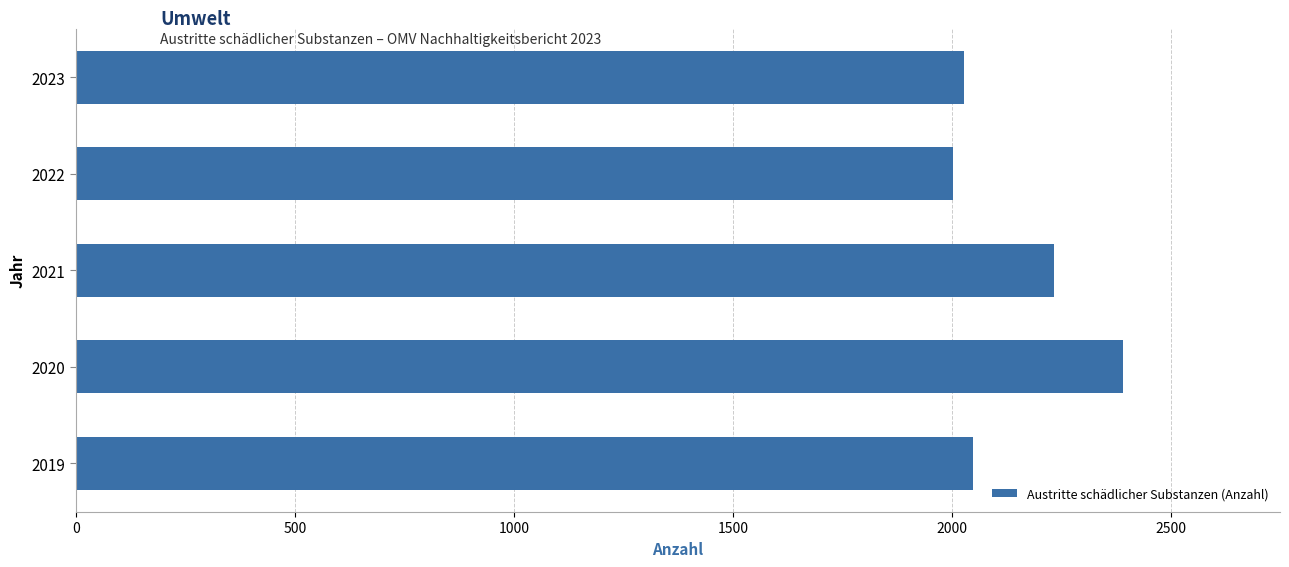

What is the maximum value shown in the chart?

2390